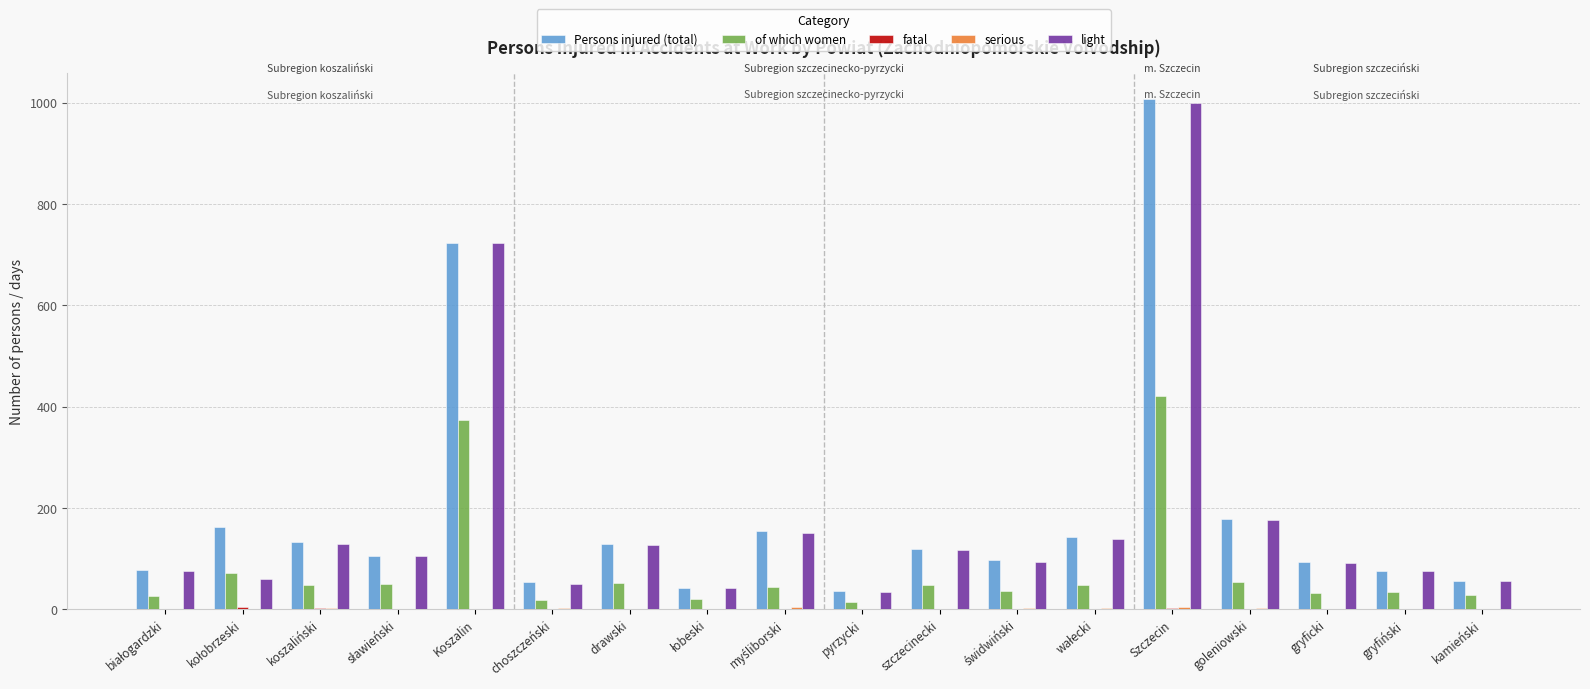

What is the maximum value shown in the chart?

1008